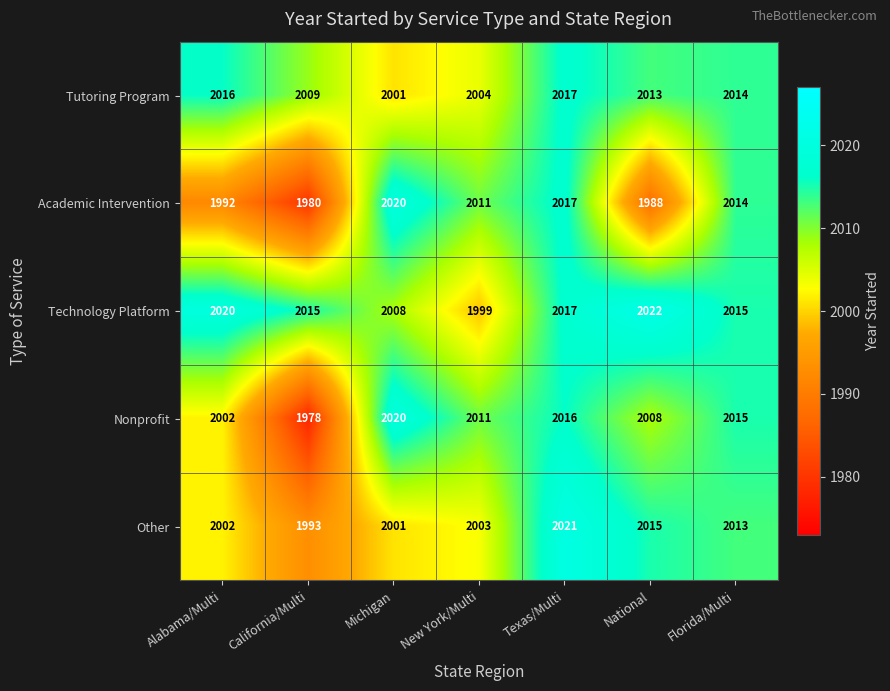

The Nonprofit series shows 2016 at Texas/Multi. True or false?

True